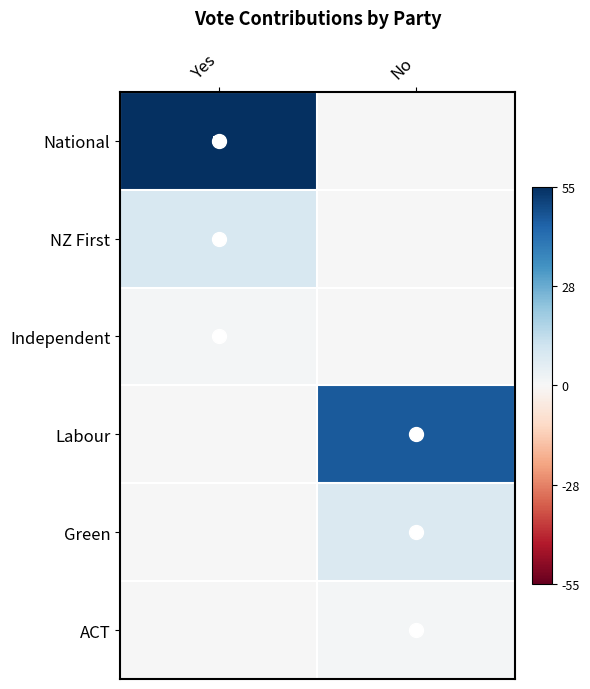

Count the number of data series in this chart.

6